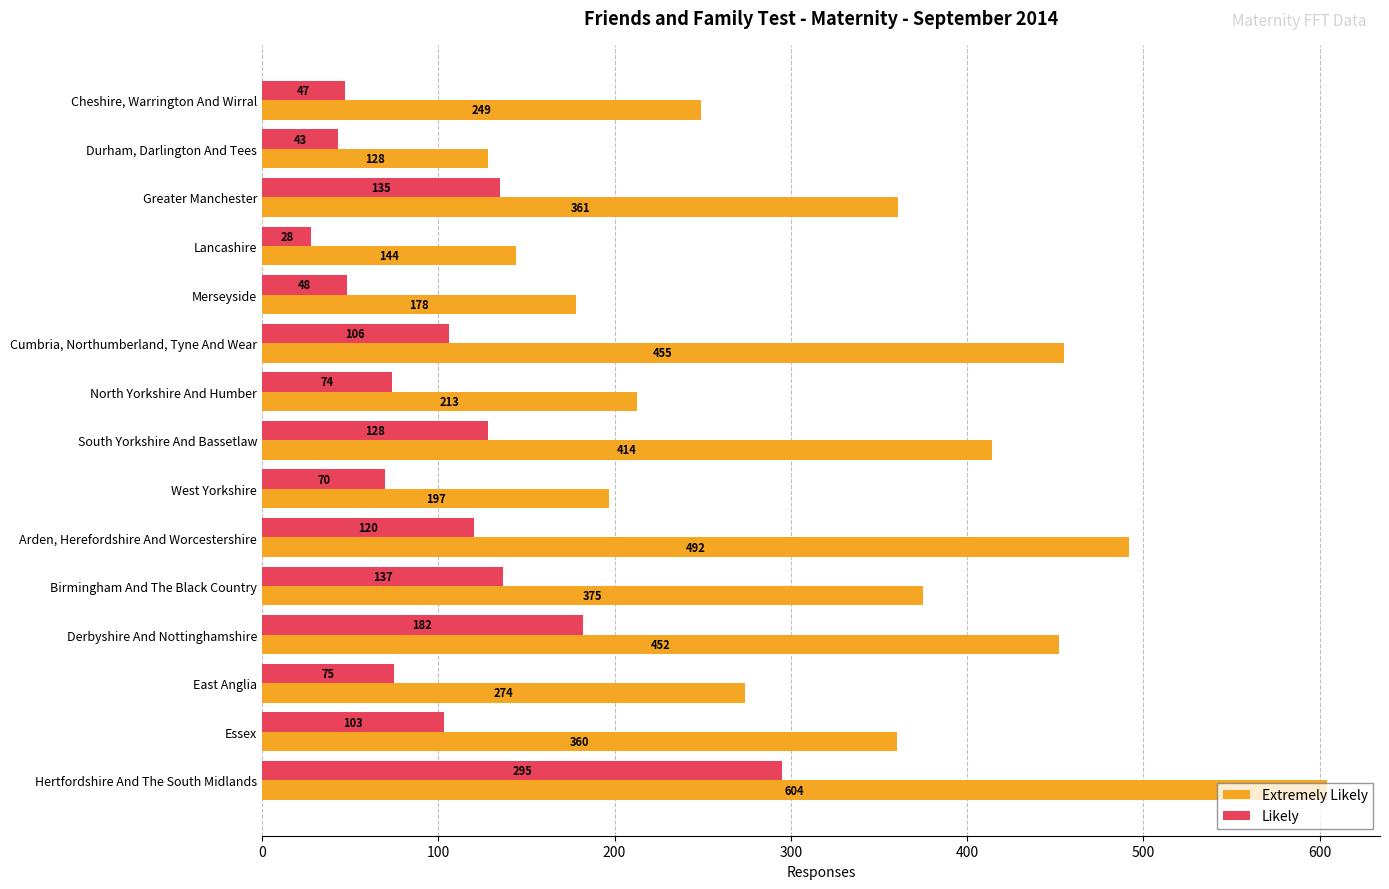

What is the total value across all series at Cheshire, Warrington And Wirral?

296